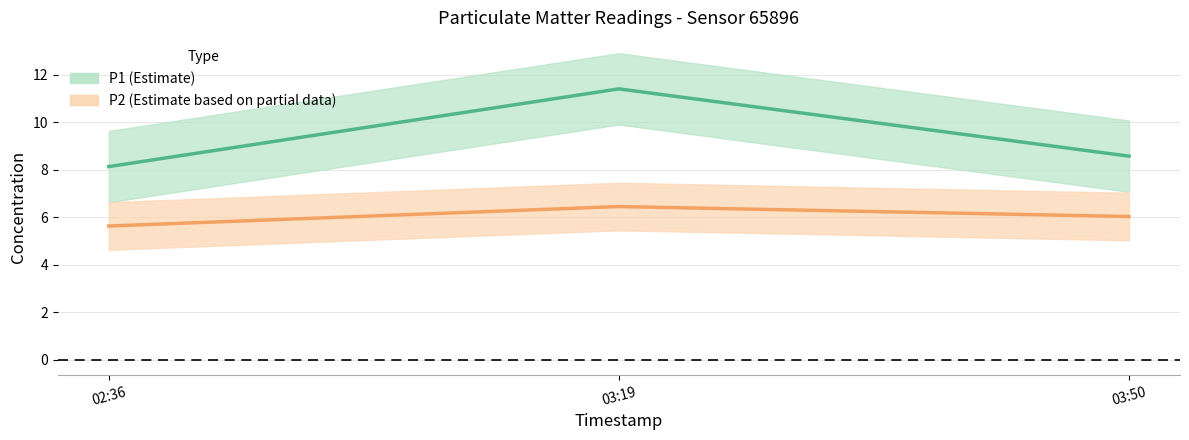

How many data points does each series have?

3